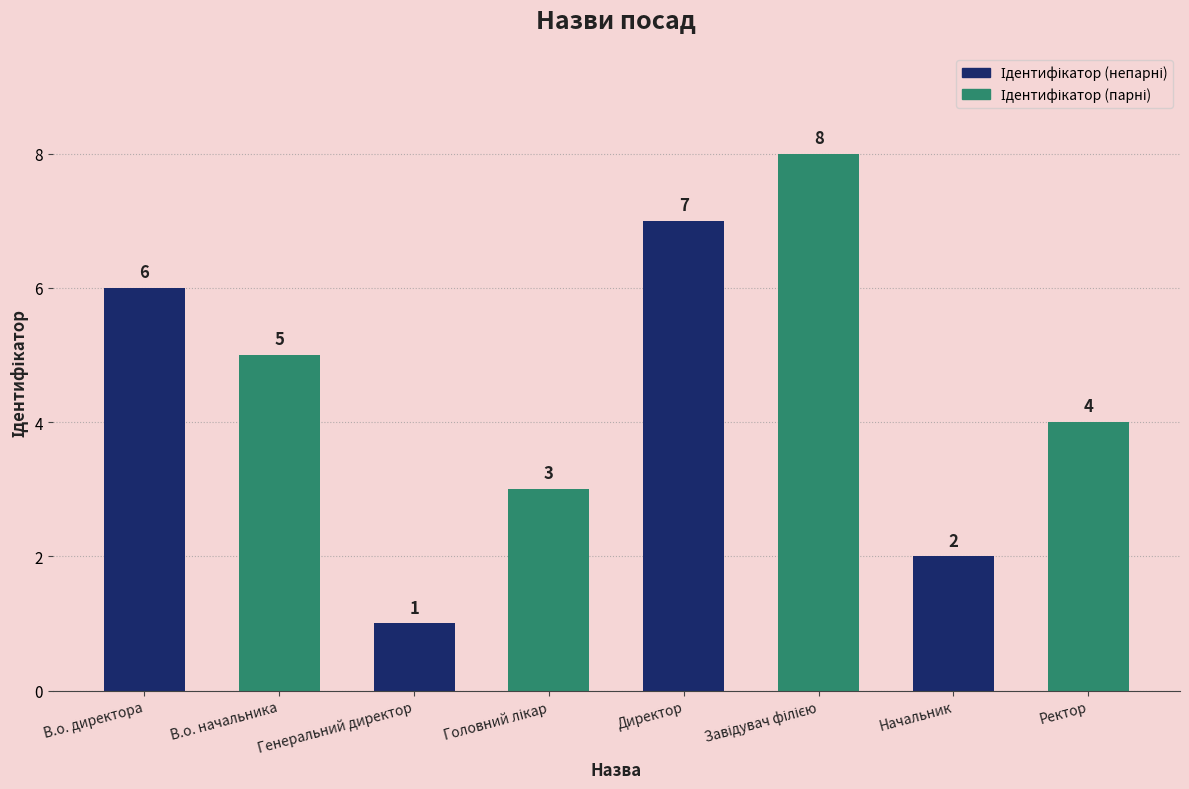

What is the total value across all series at Начальник?

6